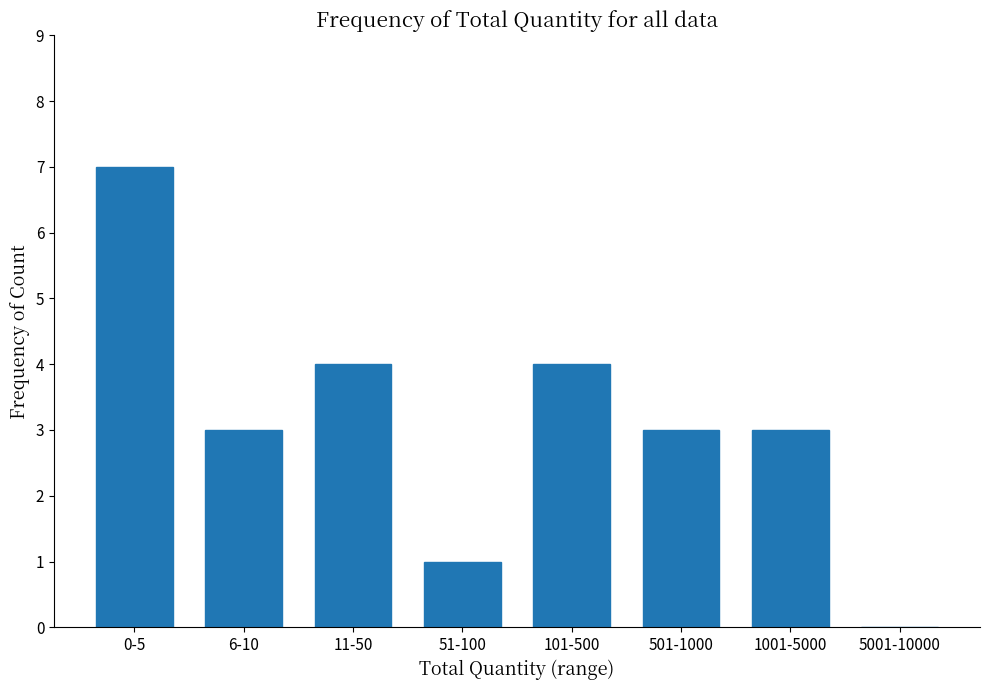

Reading left to right, what are all the values shown in this chart?

0-5=7	6-10=3	11-50=4	51-100=1	101-500=4	501-1000=3	1001-5000=3	5001-10000=0